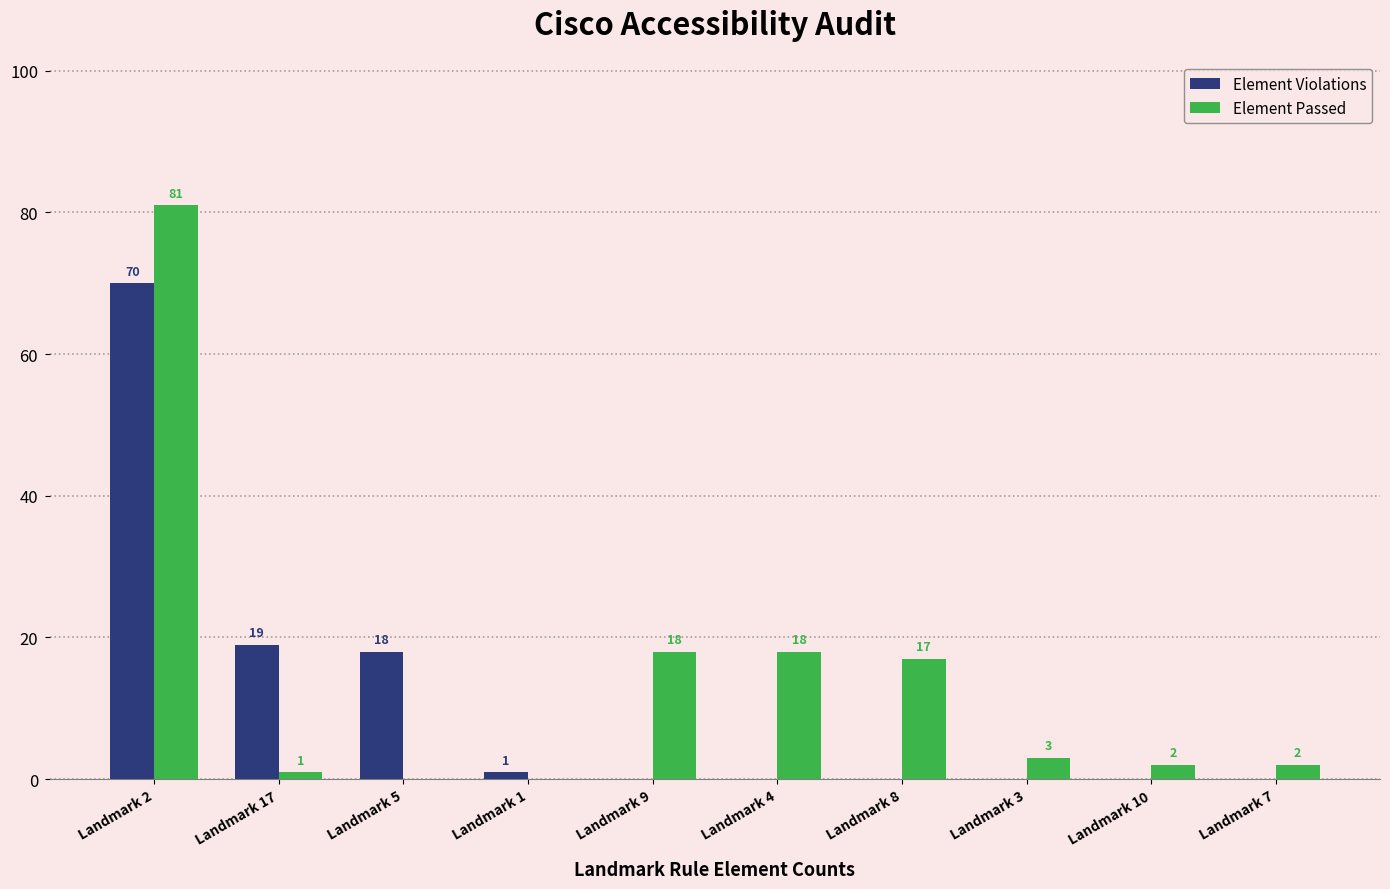

The Element Violations series shows -35 at Landmark 4. True or false?

False